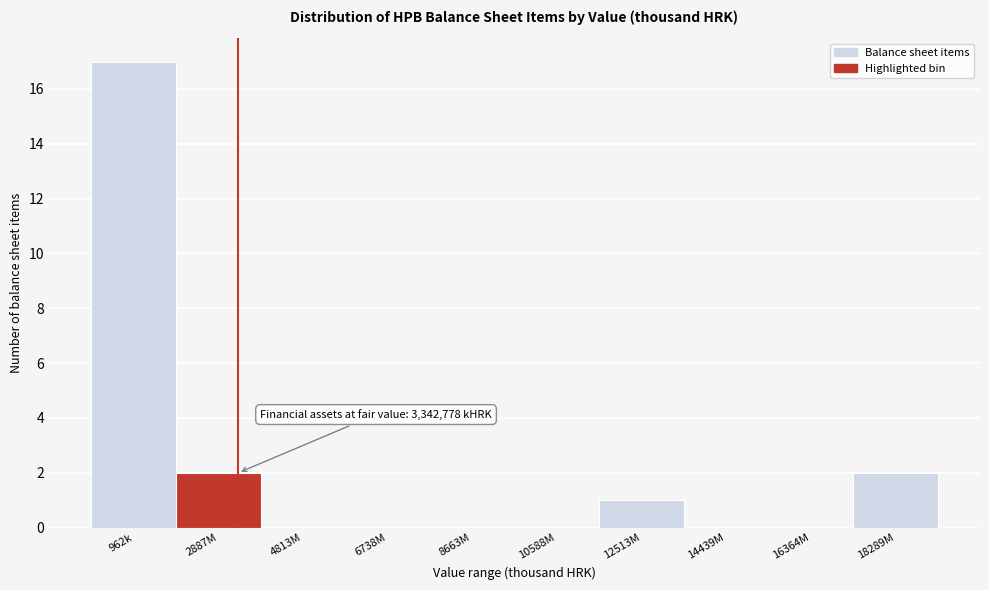

Reading left to right, list all the values displayed in this chart.

962k=17	2887M=2	4813M=0	6738M=0	8663M=0	10588M=0	12513M=1	14439M=0	16364M=0	18289M=2